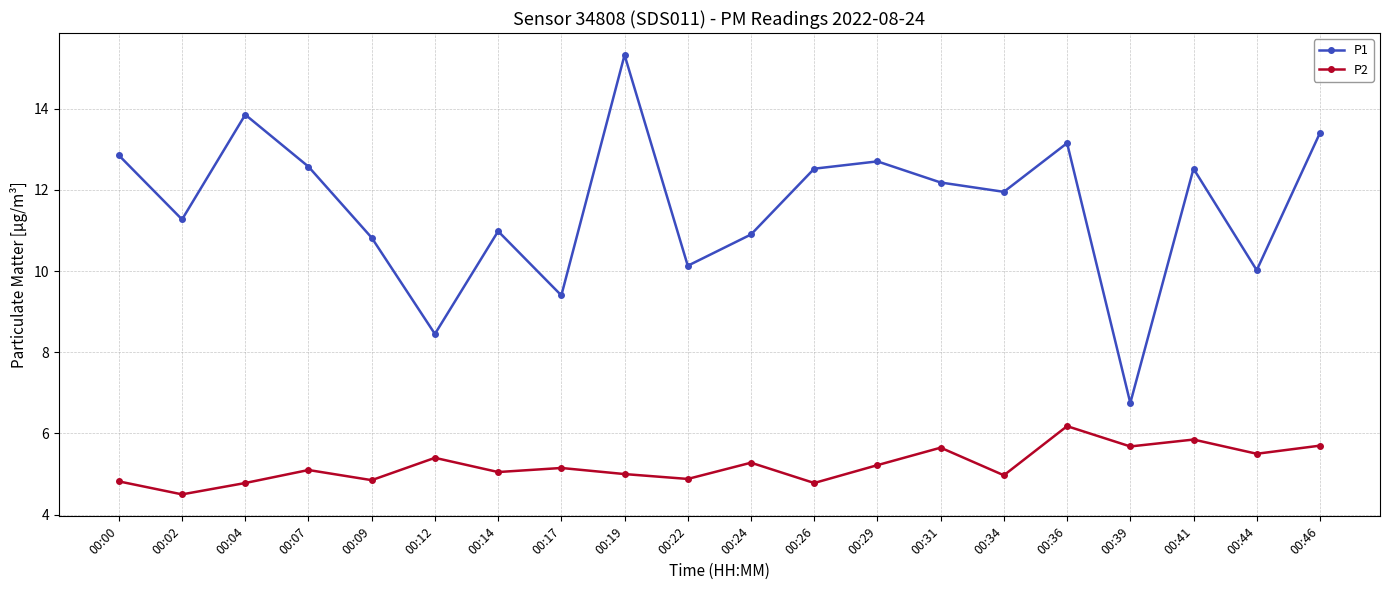

At which category is the sum across all series the highest?

00:19